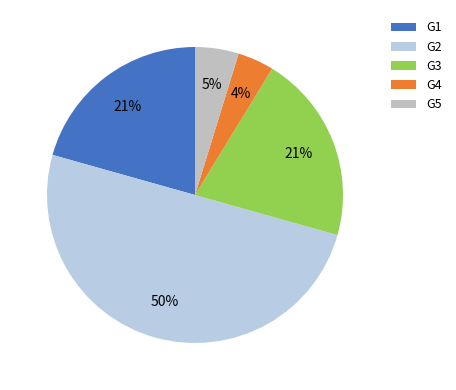

What is the largest slice in the pie chart?

G2